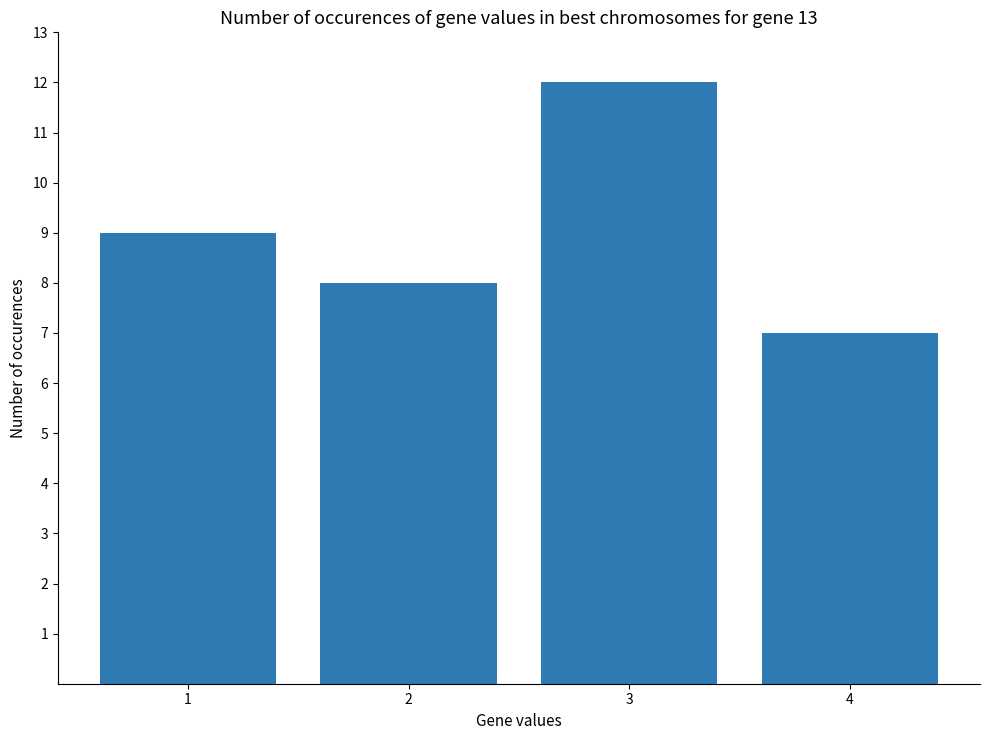

Rank the categories by value from lowest to highest.

4, 2, 1, 3